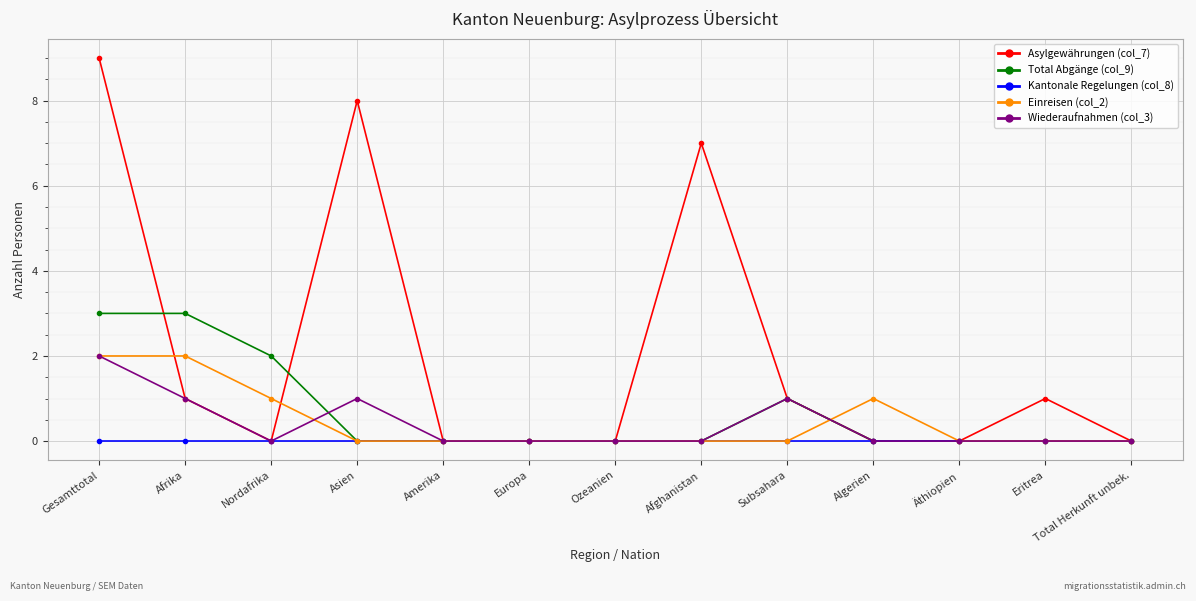

What is the total value across all series at Afghanistan?

7